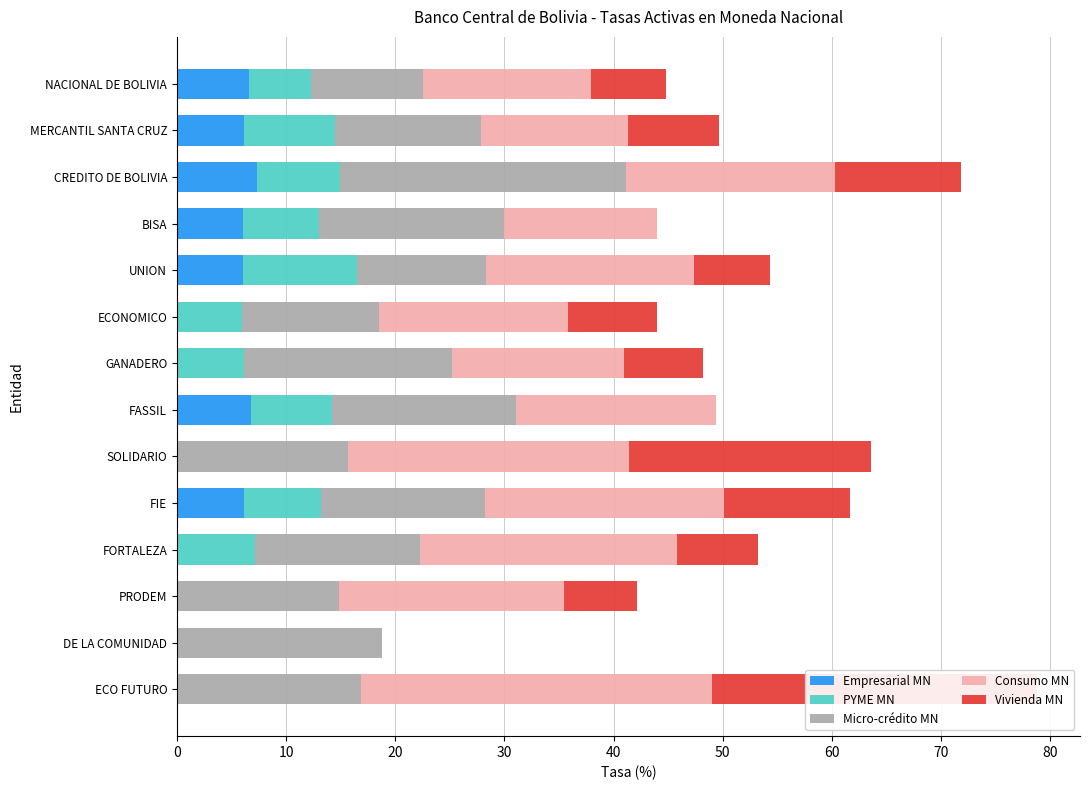

How many bars are there in each group?

5